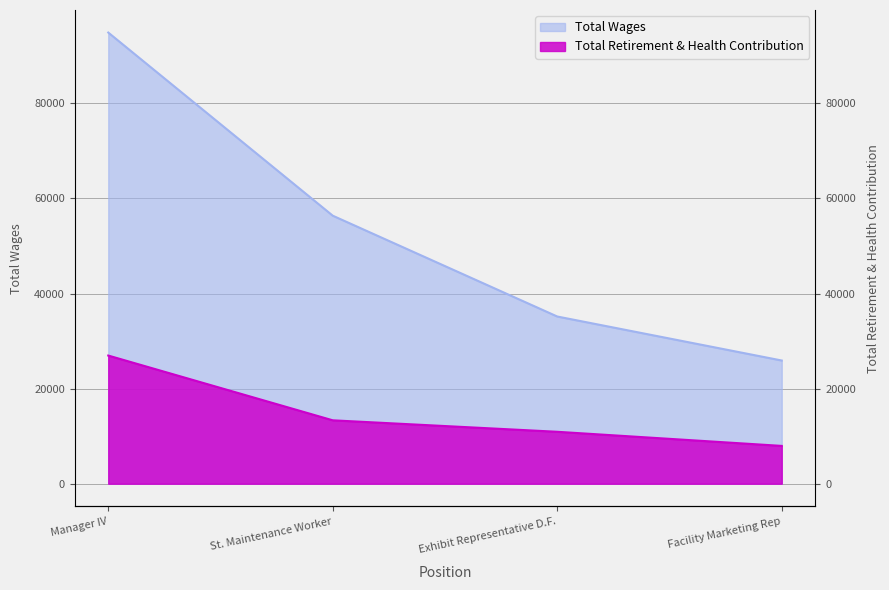

How many data points does each series have?

4